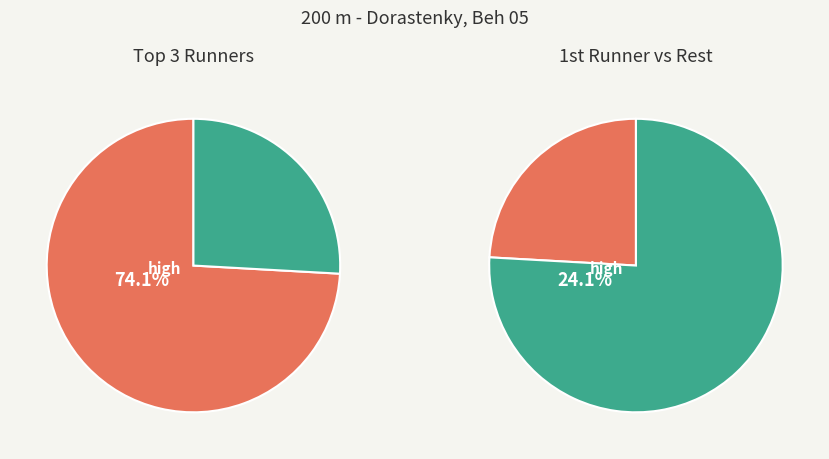

What is the smallest slice in the pie chart?

Malatincová Barbora